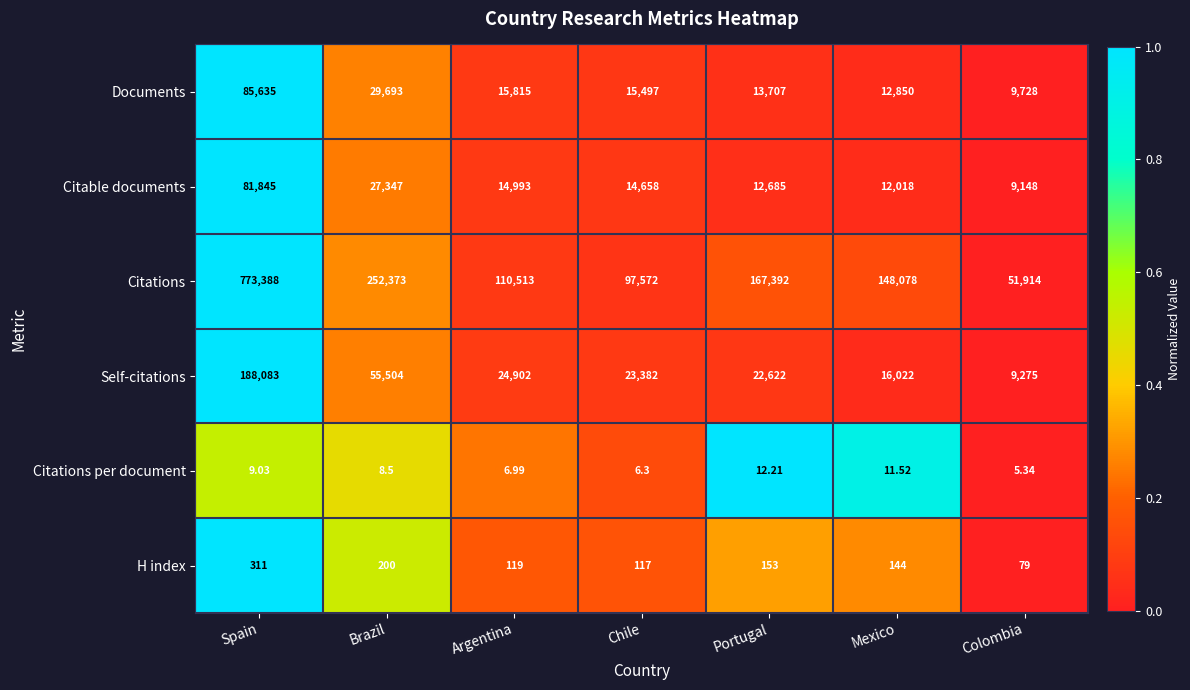

Which series has the widest spread of values?

Citations